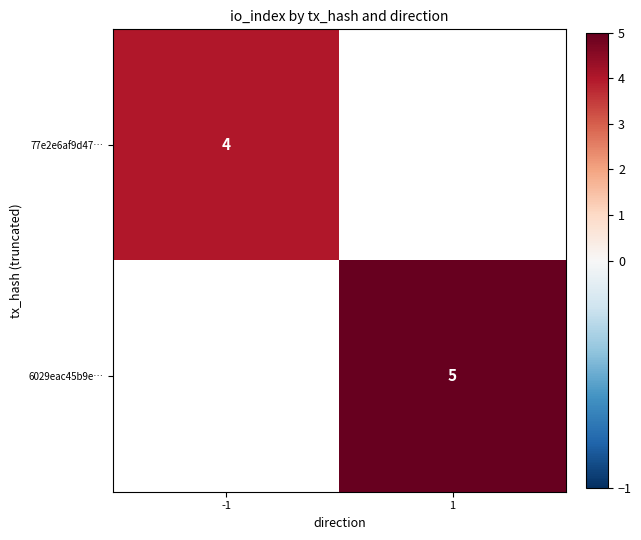

The 77e2e6af9d47… series shows 7 at -1. True or false?

False